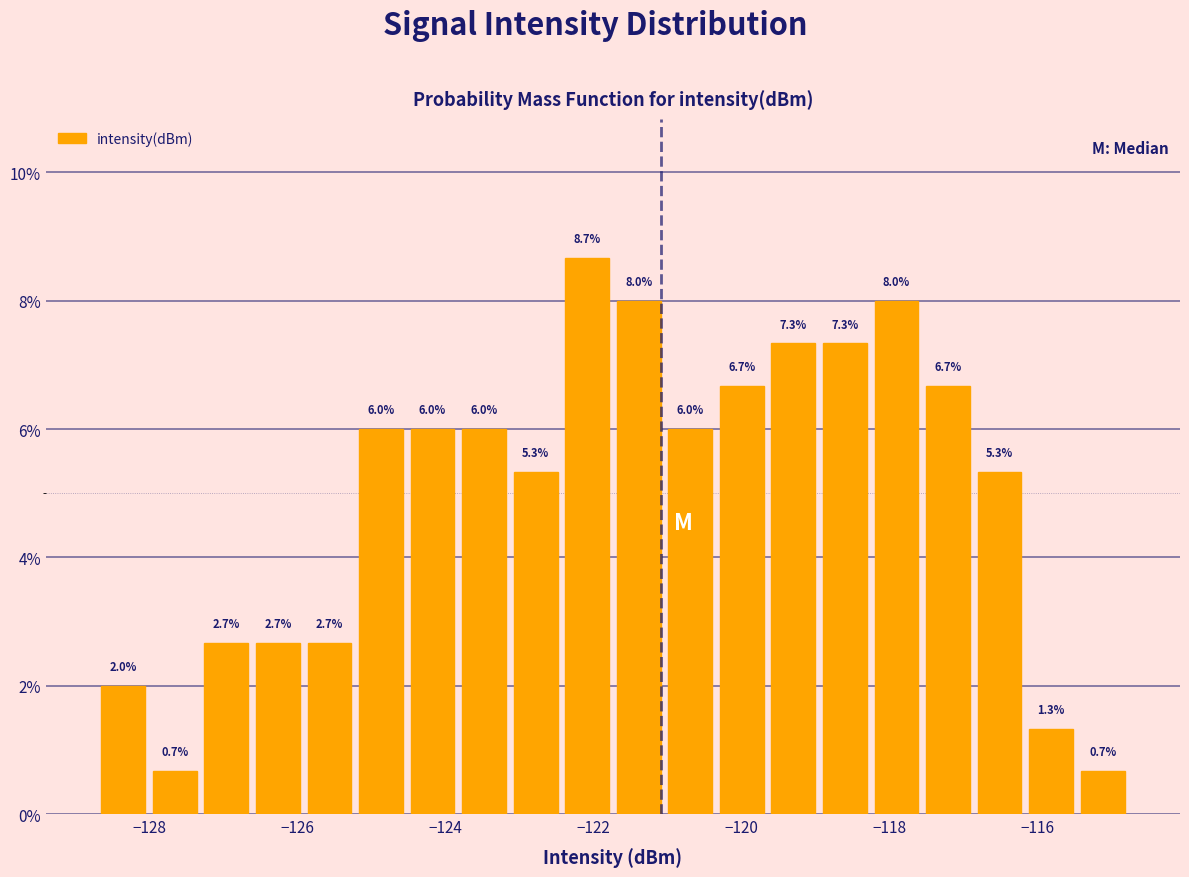

Read against the x-axis, roughly where is the centre of the tallest bar?

-122.0